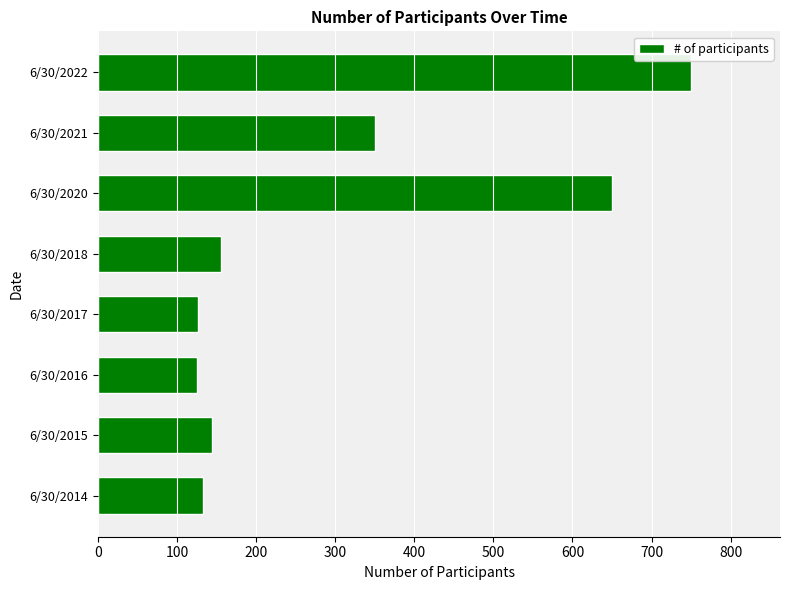

What is the difference between the second highest and second lowest values?

524